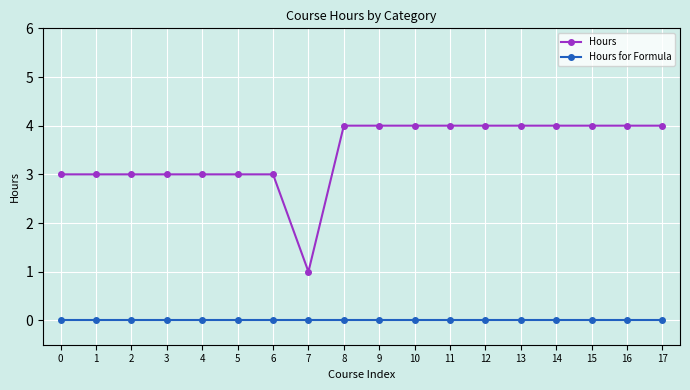

True or false: Hours has a value of 4 at 13.

True